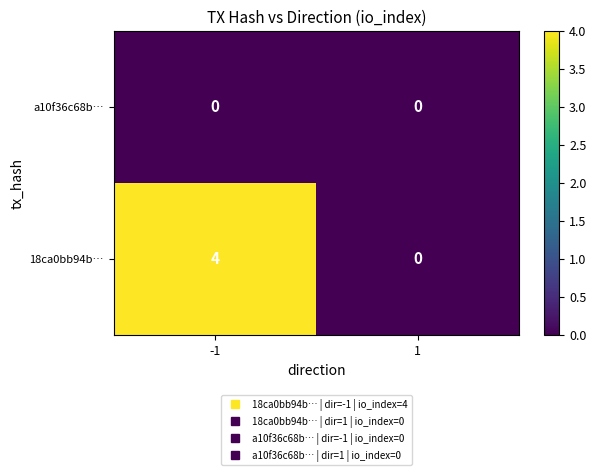

At which category is the sum across all series the highest?

-1